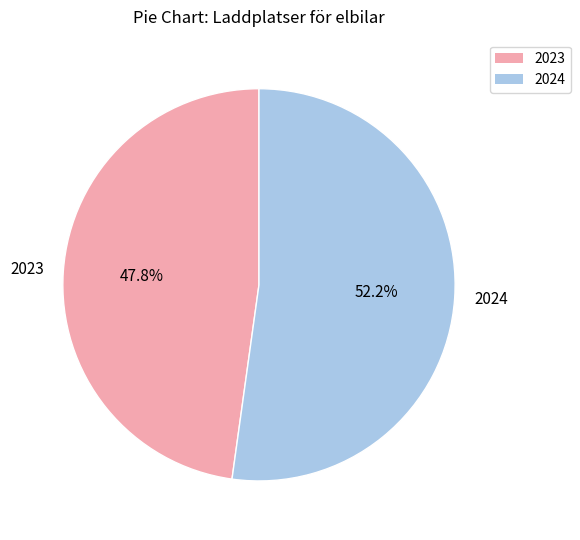

To the nearest percent, what portion does 2024 represent?

52%